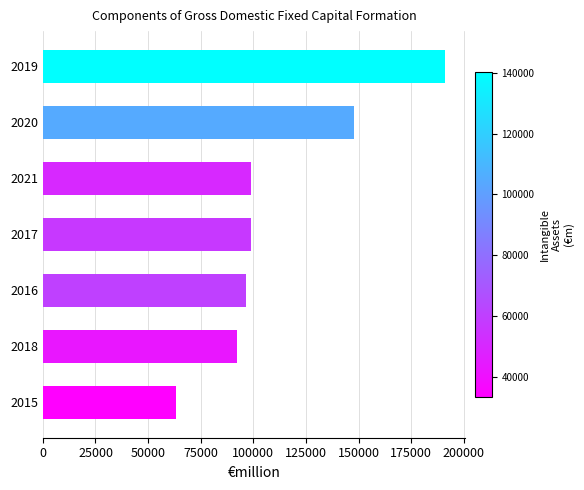

What value does the data have at 2018?

92117.5